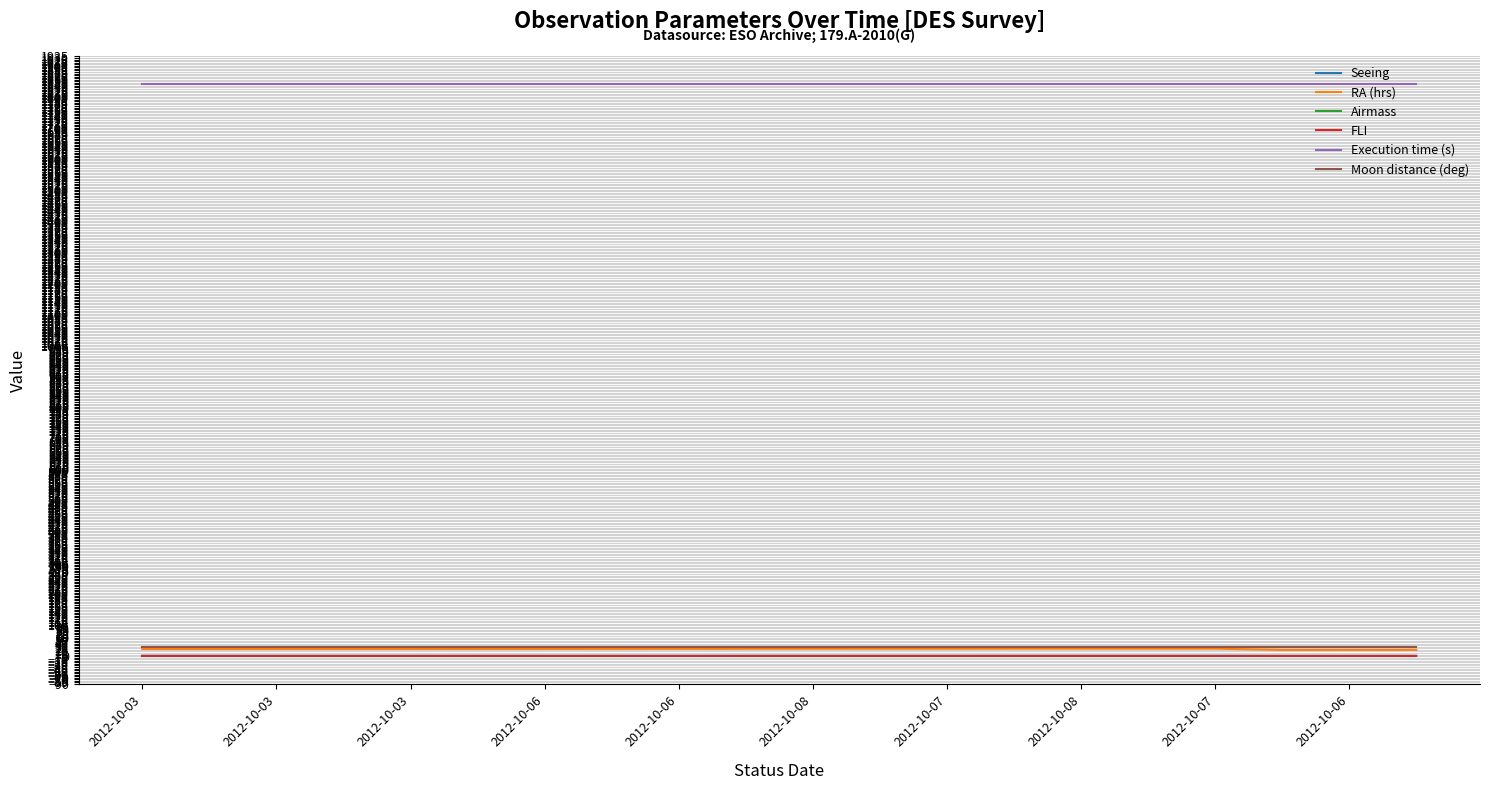

True or false: Execution time (s) and Seeing cross at least once.

False